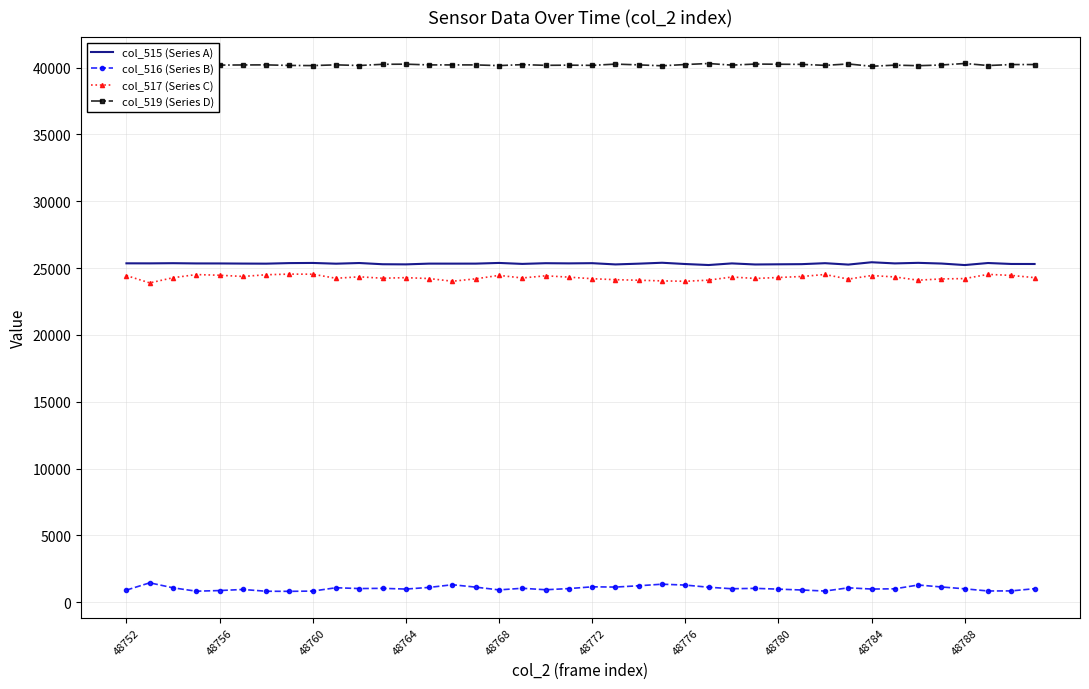

True or false: col_515 (Series A) and col_519 (Series D) intersect in this chart.

False